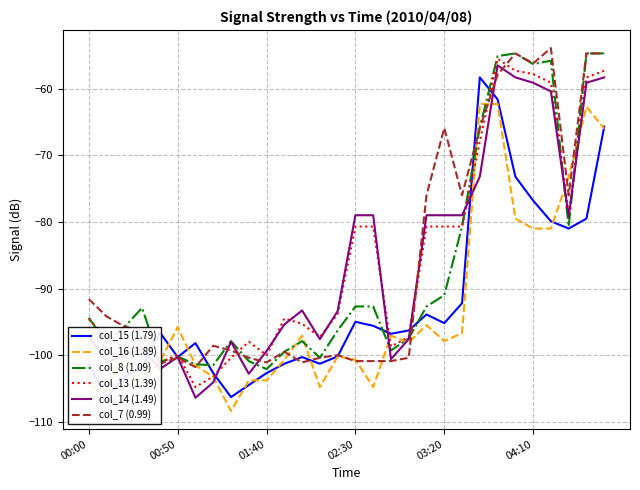

What is the minimum value for col_13 (1.39)?

-104.8